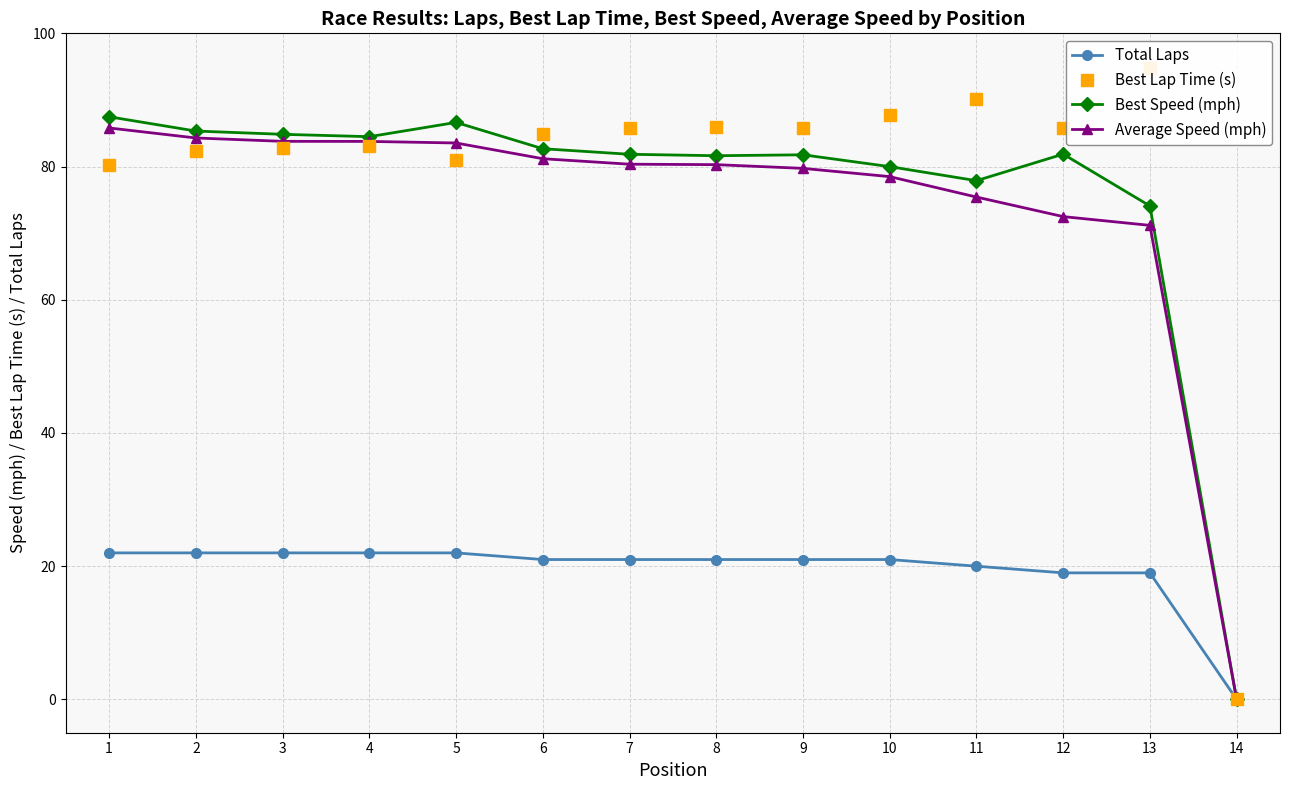

What is the value of the Best Lap Time (s) point at the 5th from the left?

81.0